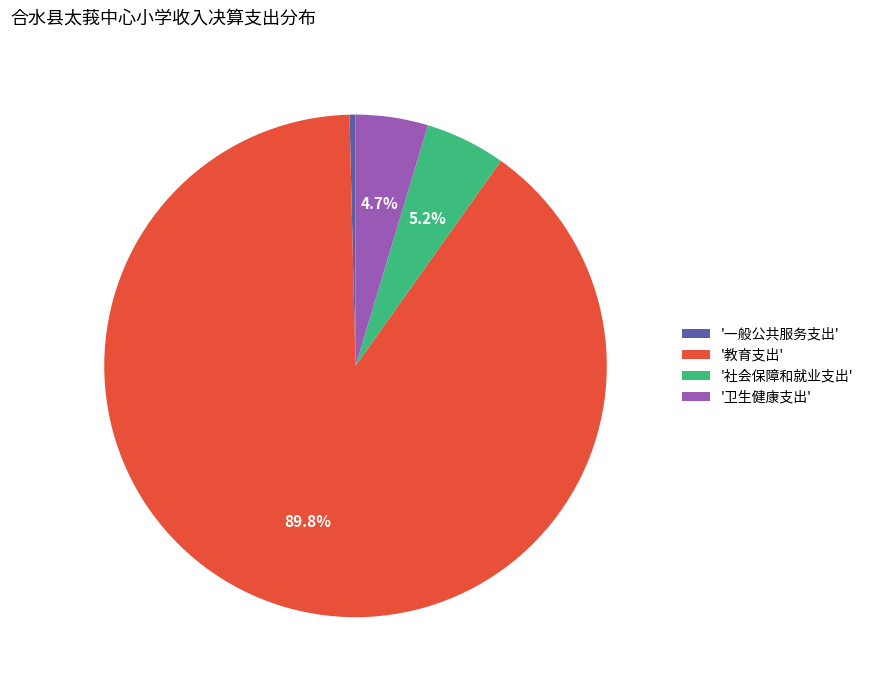

Combined, do '一般公共服务支出' and '社会保障和就业支出' account for over 50%?

No